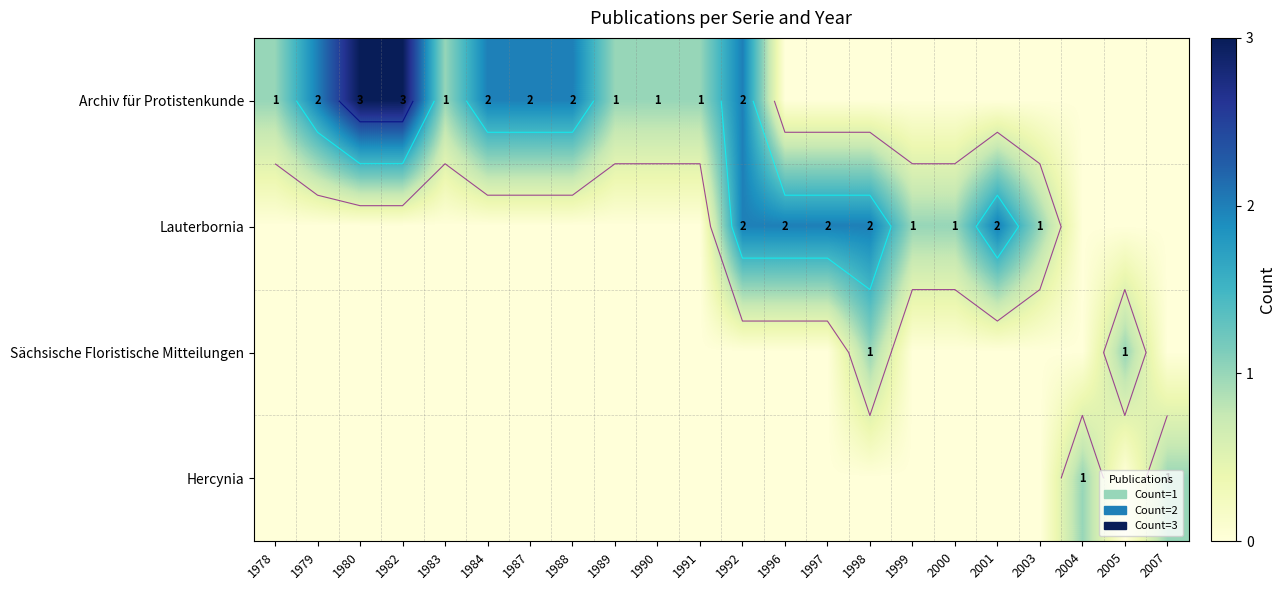

Which series has the widest spread of values?

Archiv für Protistenkunde